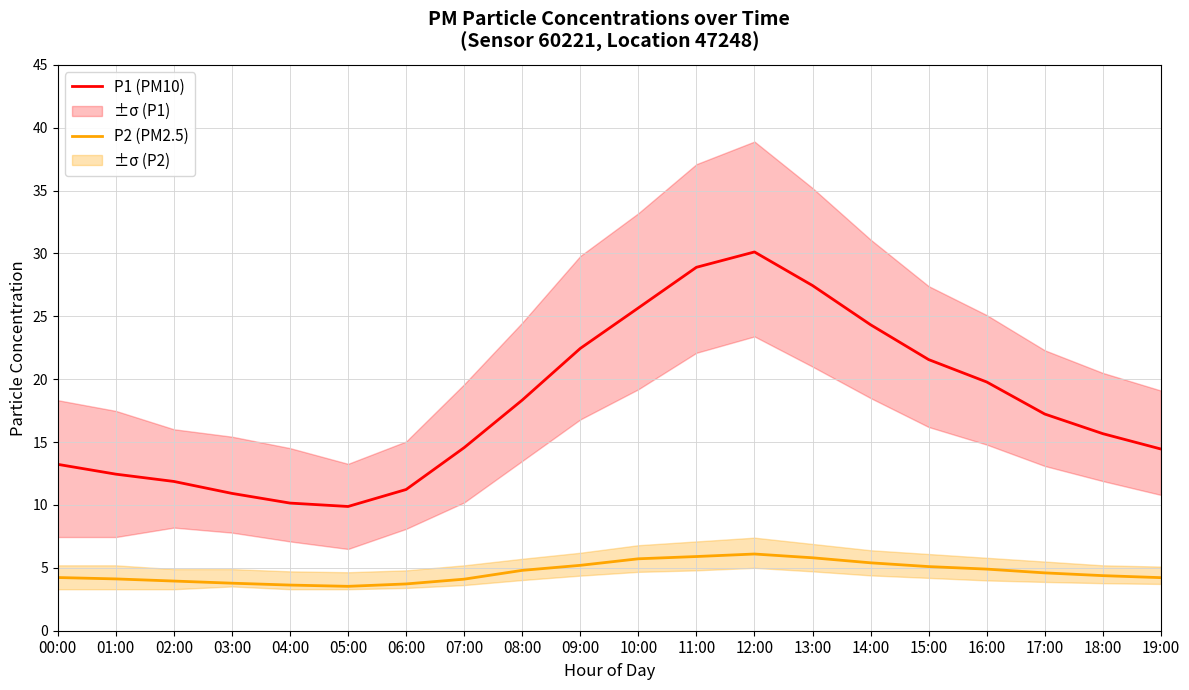

Which series has the largest total across all categories?

P1 (PM10)